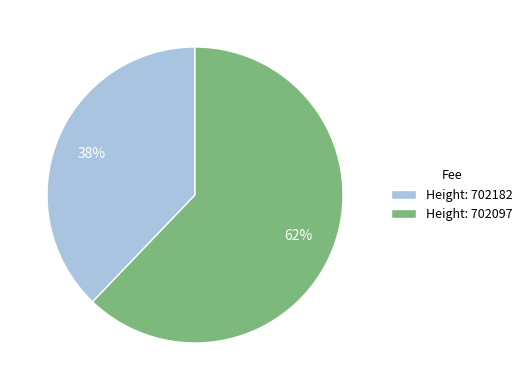

To the nearest percent, what is the average slice percentage?

50%